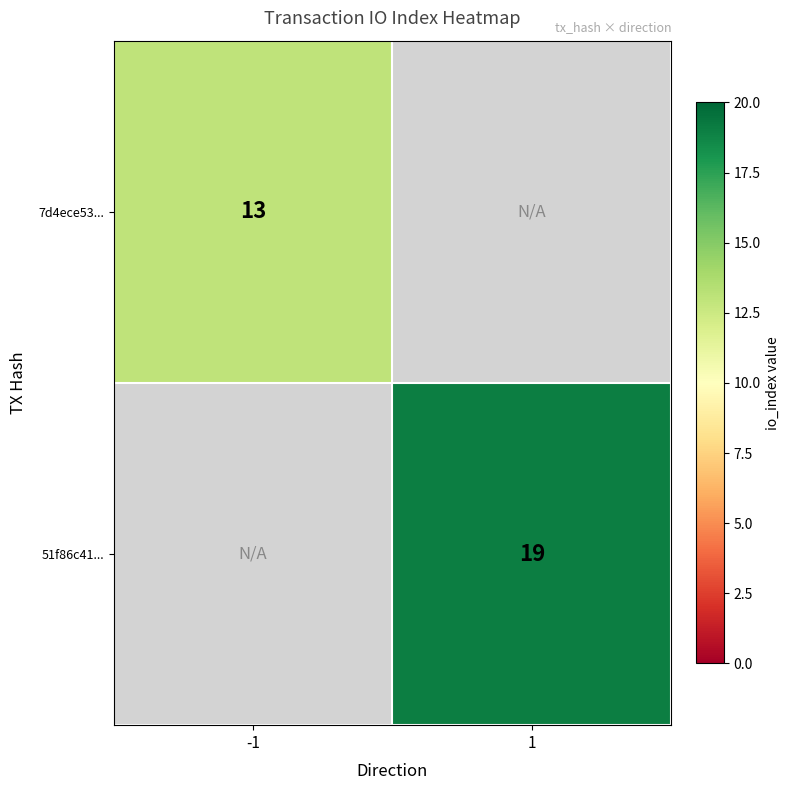

Is it true that 51f86c41... equals 10 at 1?

False